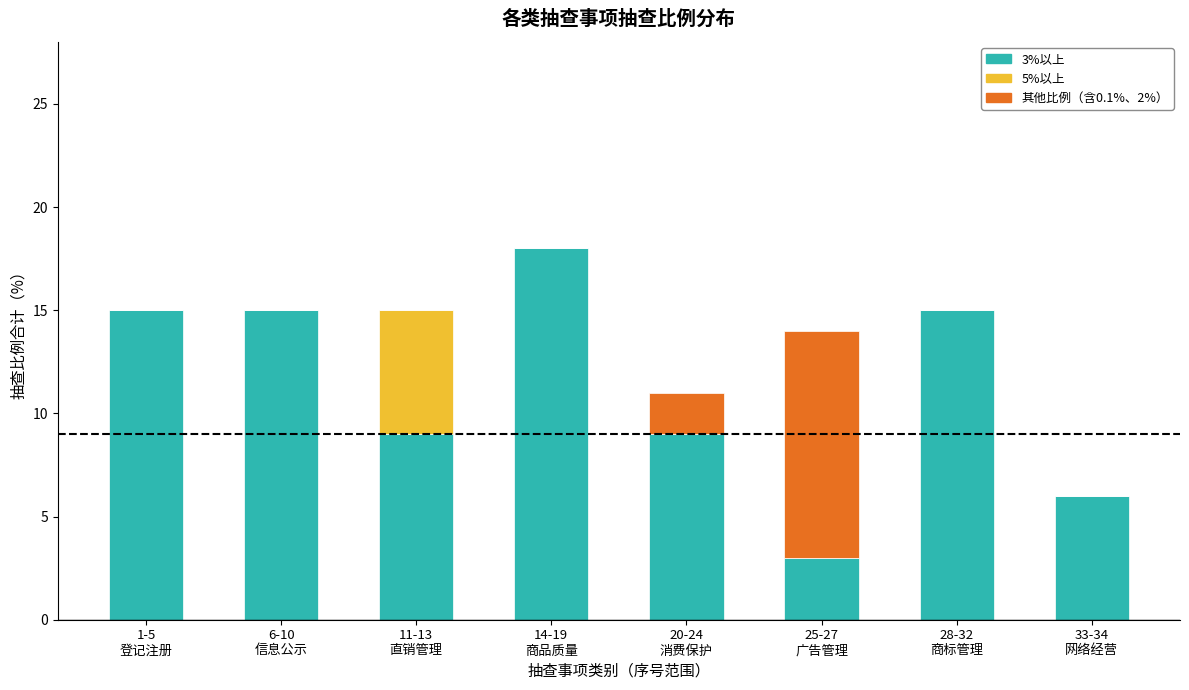

How many data points does each series have?

8